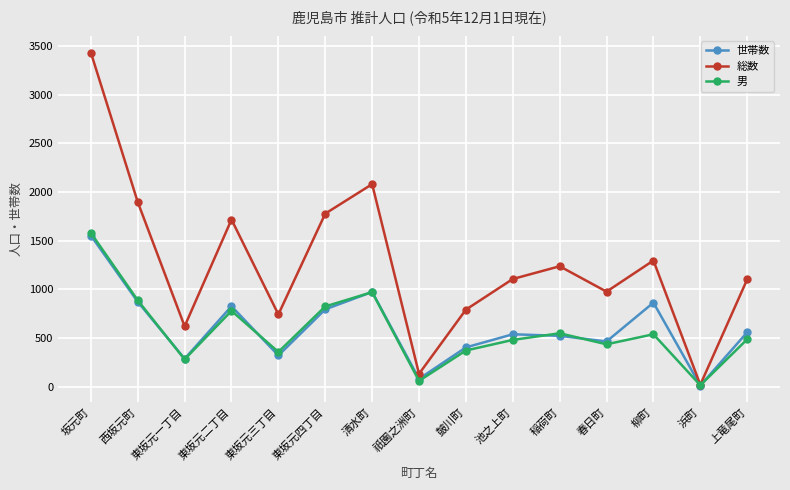

What is the label of the 8th point from the left?

祇園之洲町